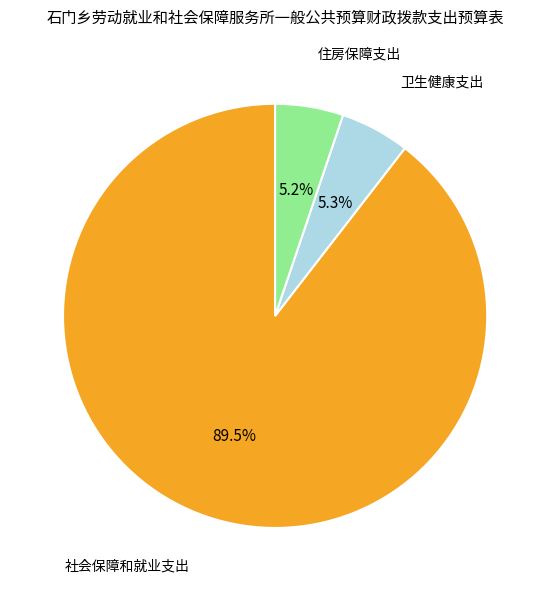

Which slice is the largest?

社会保障和就业支出